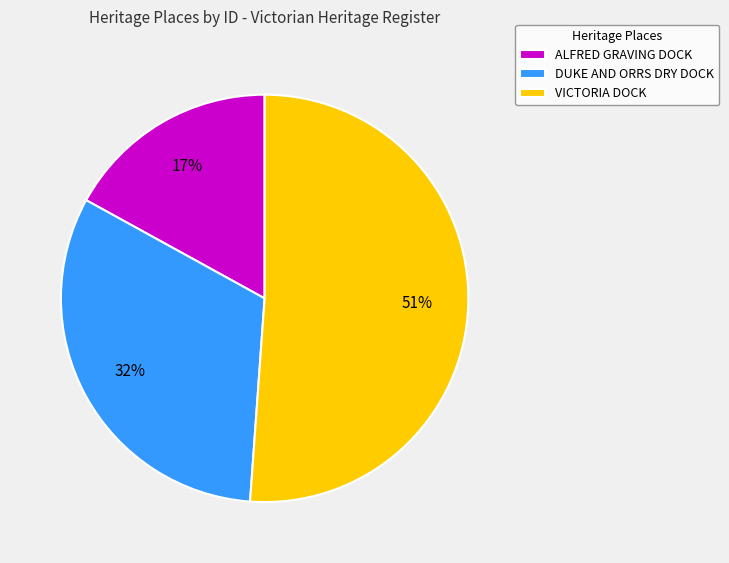

Is the sum of ALFRED GRAVING DOCK and DUKE AND ORRS DRY DOCK greater than half?

No